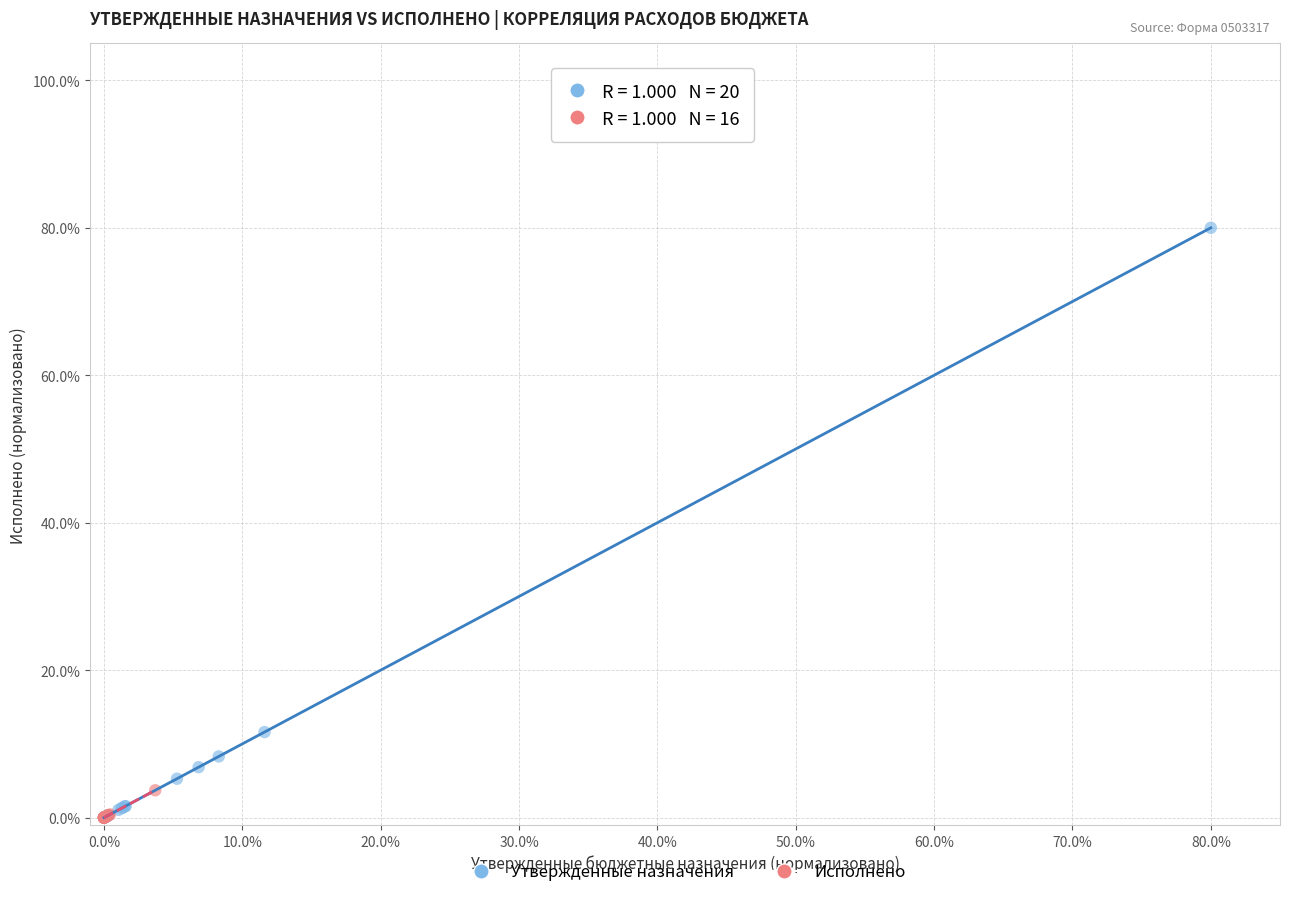

Which series reaches the maximum Y coordinate?

Утвержденные назначения